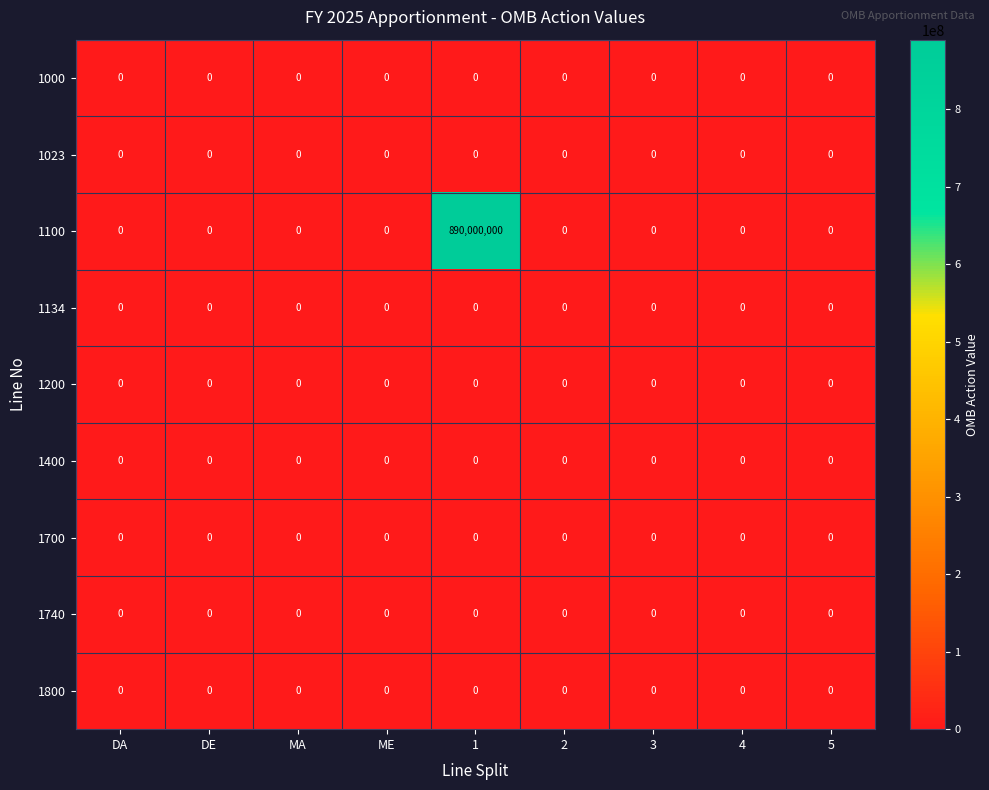

Which series has the largest total across all categories?

1100